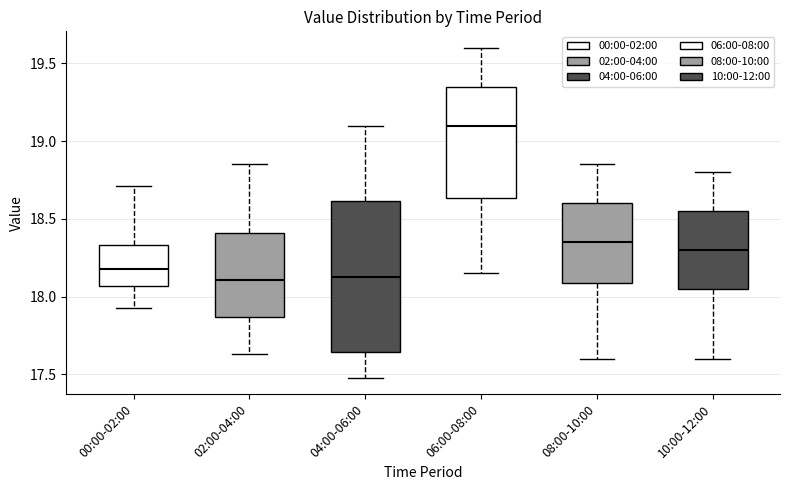

Reading left to right, transcribe this box plot: for each box, give where its median line is, the range the box spans, and where its two whiskers end, as read against the y-axis. The values are not printed on the chart, so give them approximately, as read against the axis.

00:00-02:00: median 18.20, box 18.05 to 18.35, whiskers 17.95 to 18.70
02:00-04:00: median 18.10, box 17.85 to 18.40, whiskers 17.65 to 18.85
04:00-06:00: median 18.15, box 17.65 to 18.60, whiskers 17.50 to 19.10
06:00-08:00: median 19.10, box 18.65 to 19.35, whiskers 18.15 to 19.60
08:00-10:00: median 18.35, box 18.10 to 18.60, whiskers 17.60 to 18.85
10:00-12:00: median 18.30, box 18.05 to 18.55, whiskers 17.60 to 18.80